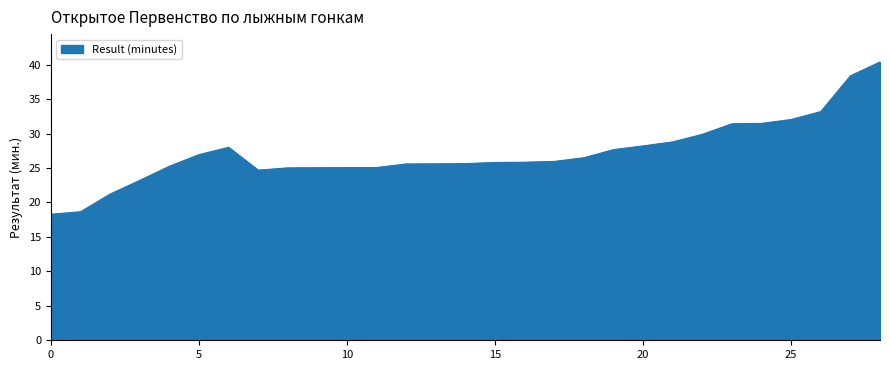

What is the difference between the maximum and minimum values?

22.1